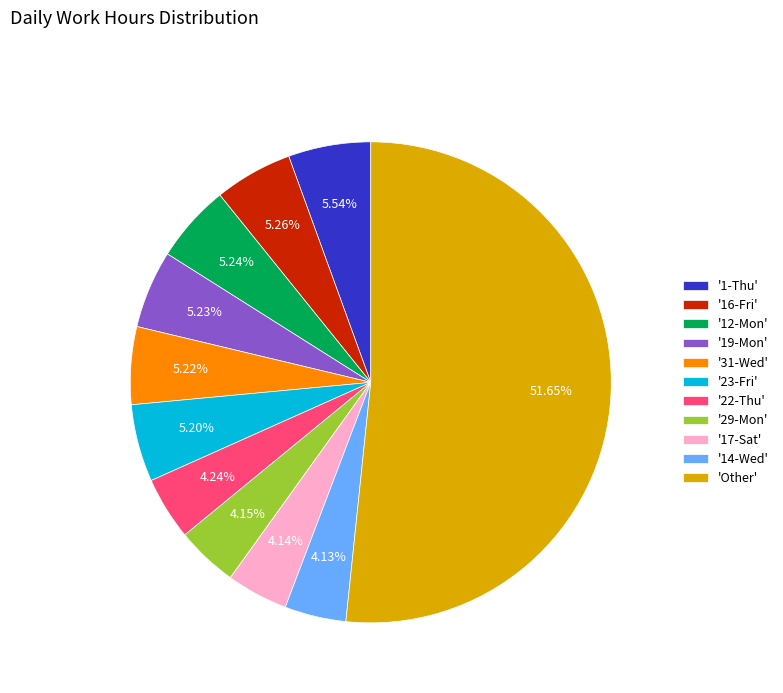

Which category accounts for the majority?

'Other'